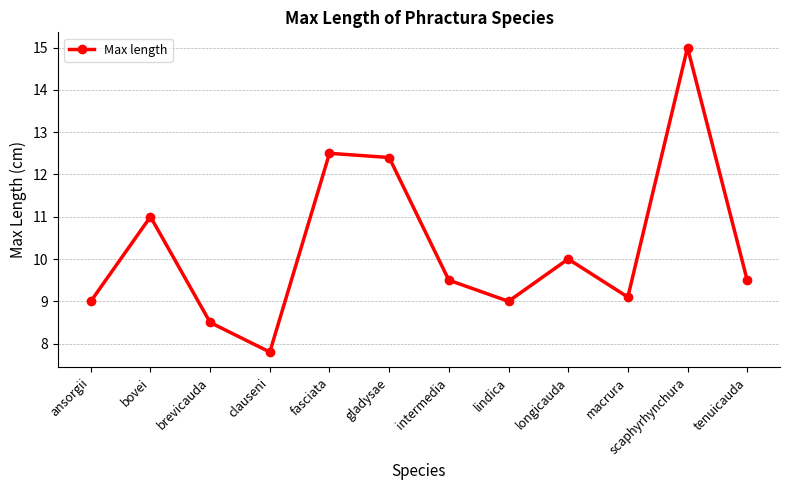

How many categories are shown in the chart?

12